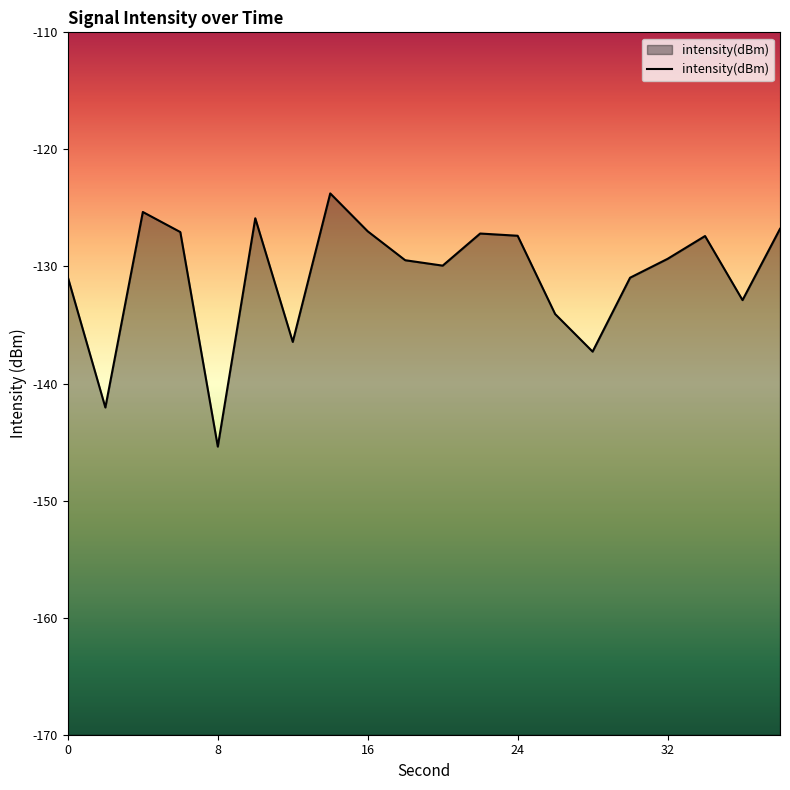

How many lines are shown in the chart?

1